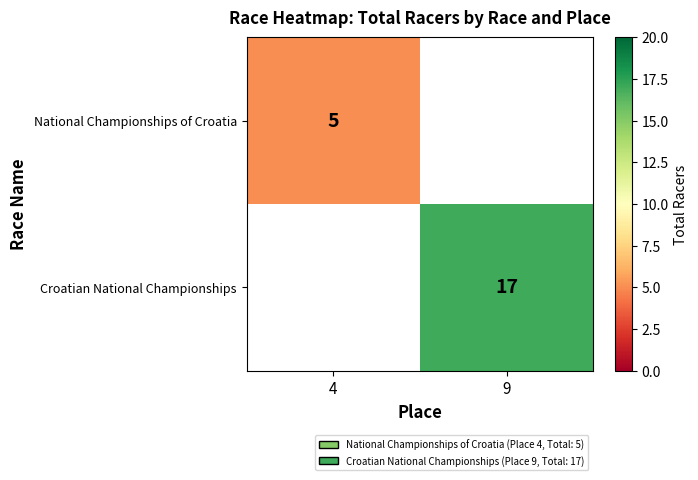

True or false: National Championships of Croatia has a value of 2 at 4.

False